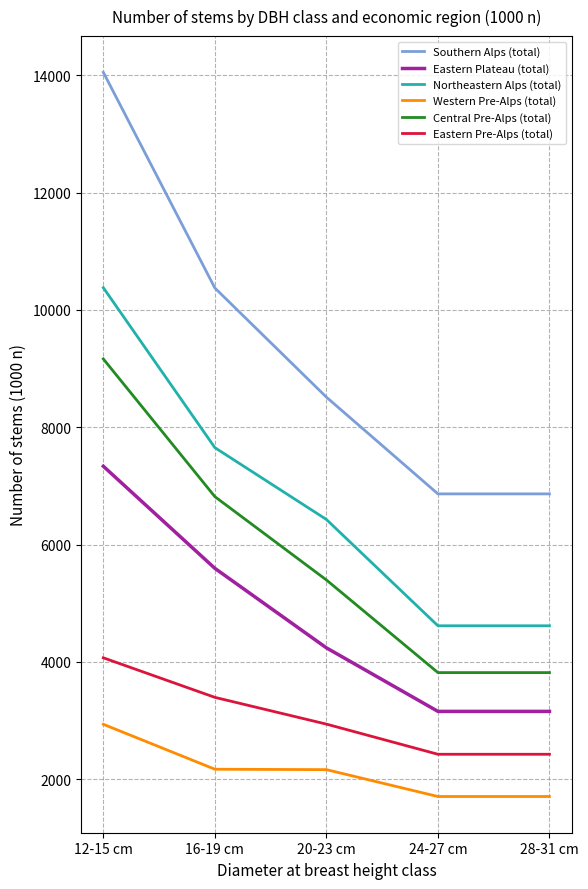

The value of Eastern Plateau (total) at 28-31 cm is 3158. True or false?

True